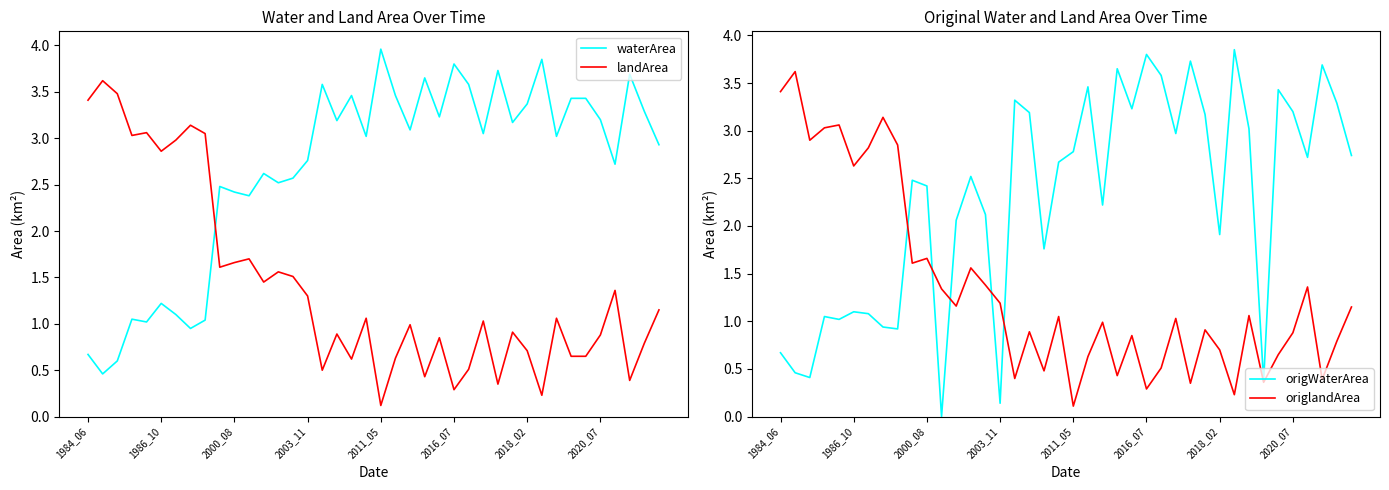

At which label does waterArea reach its peak?

2011_05